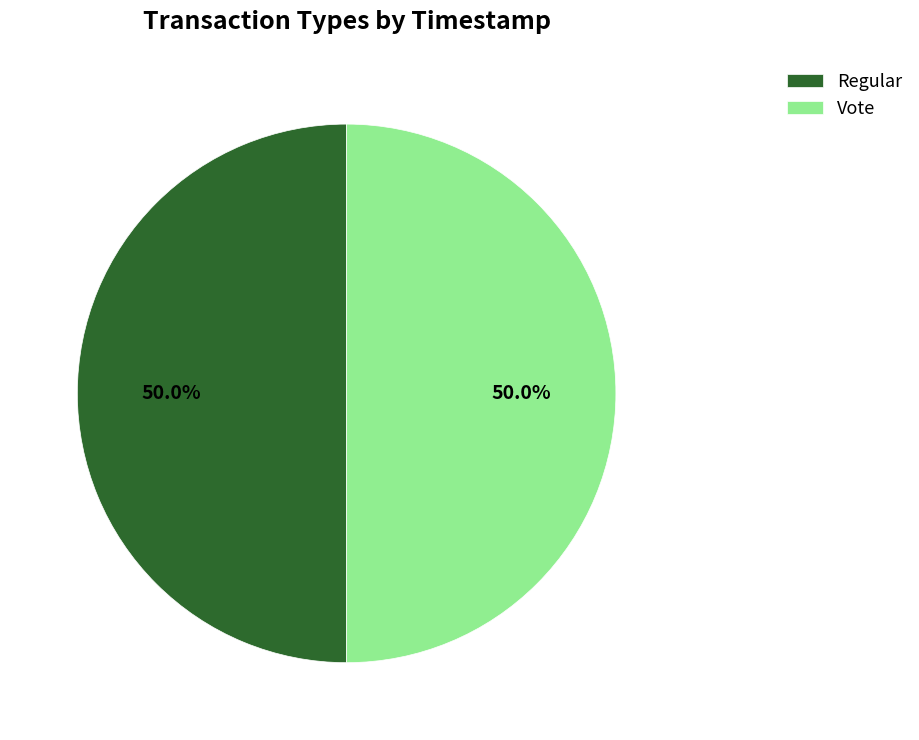

Approximately how many times larger is the value at Regular compared to Vote?

1.0